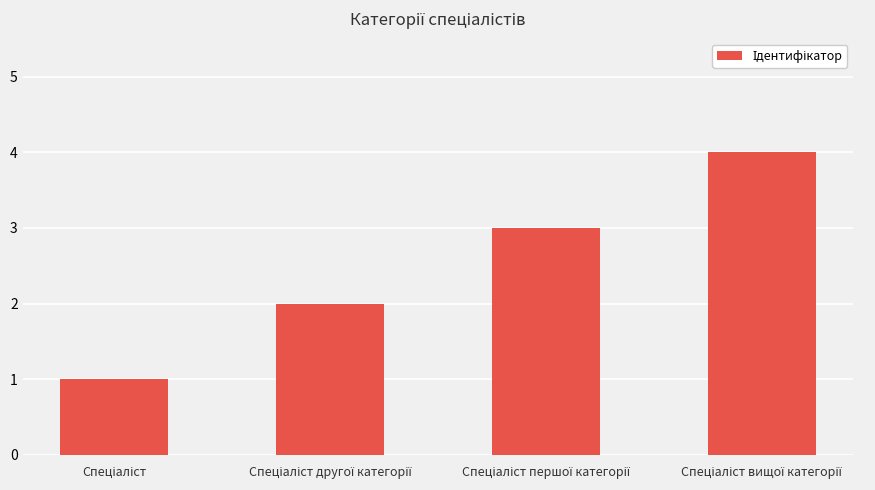

What is the sum of all values?

10